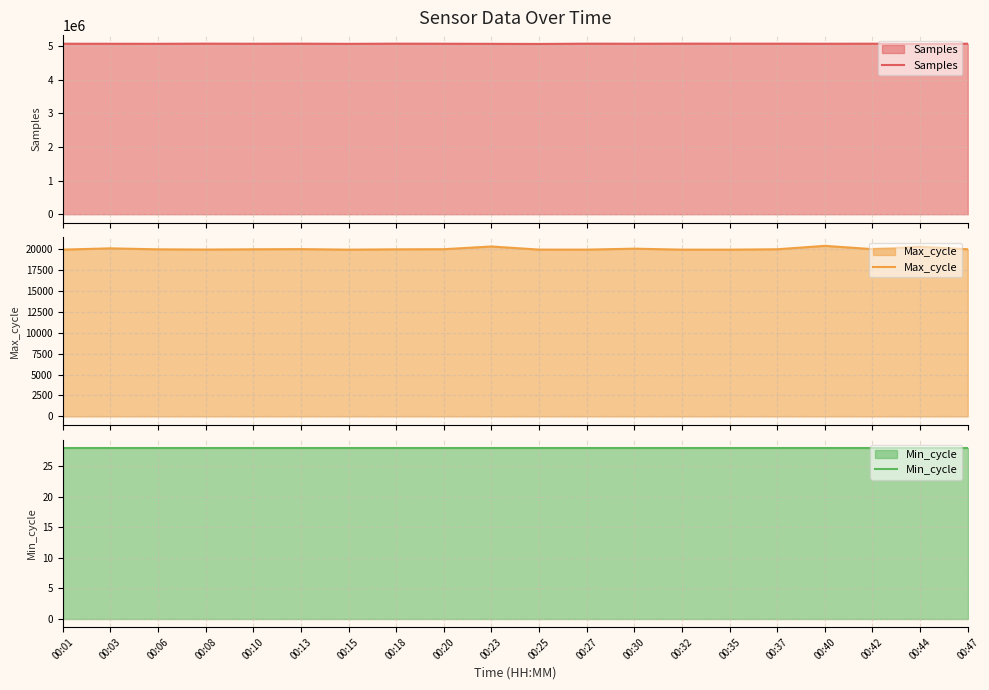

What are all the series names shown in the legend?

Samples, Max_cycle, Min_cycle